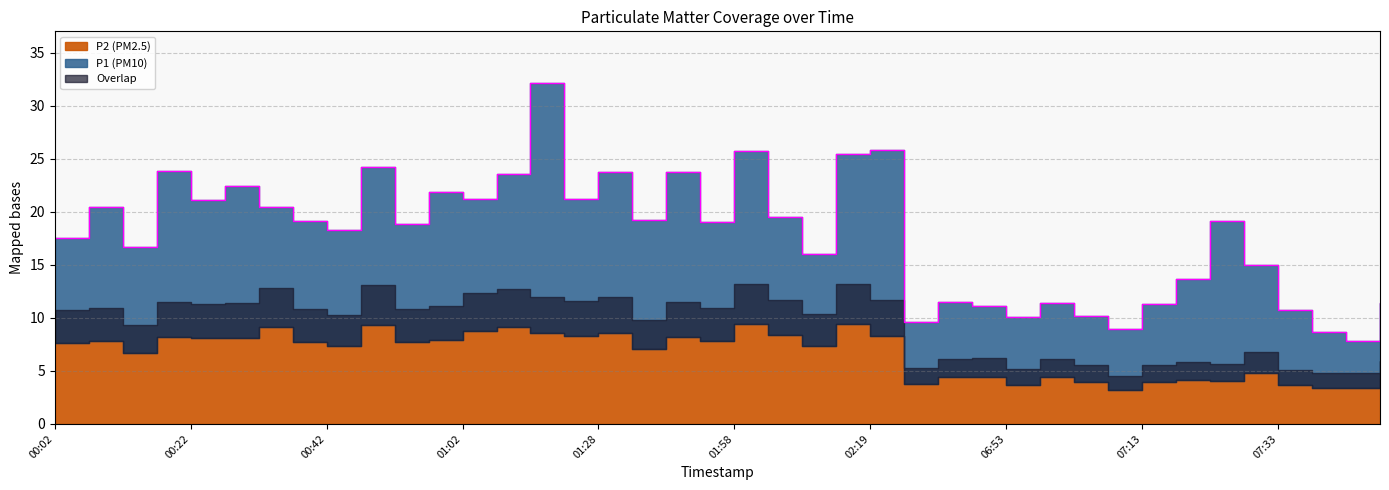

Between 07:43 and 00:42, which is larger?

00:42